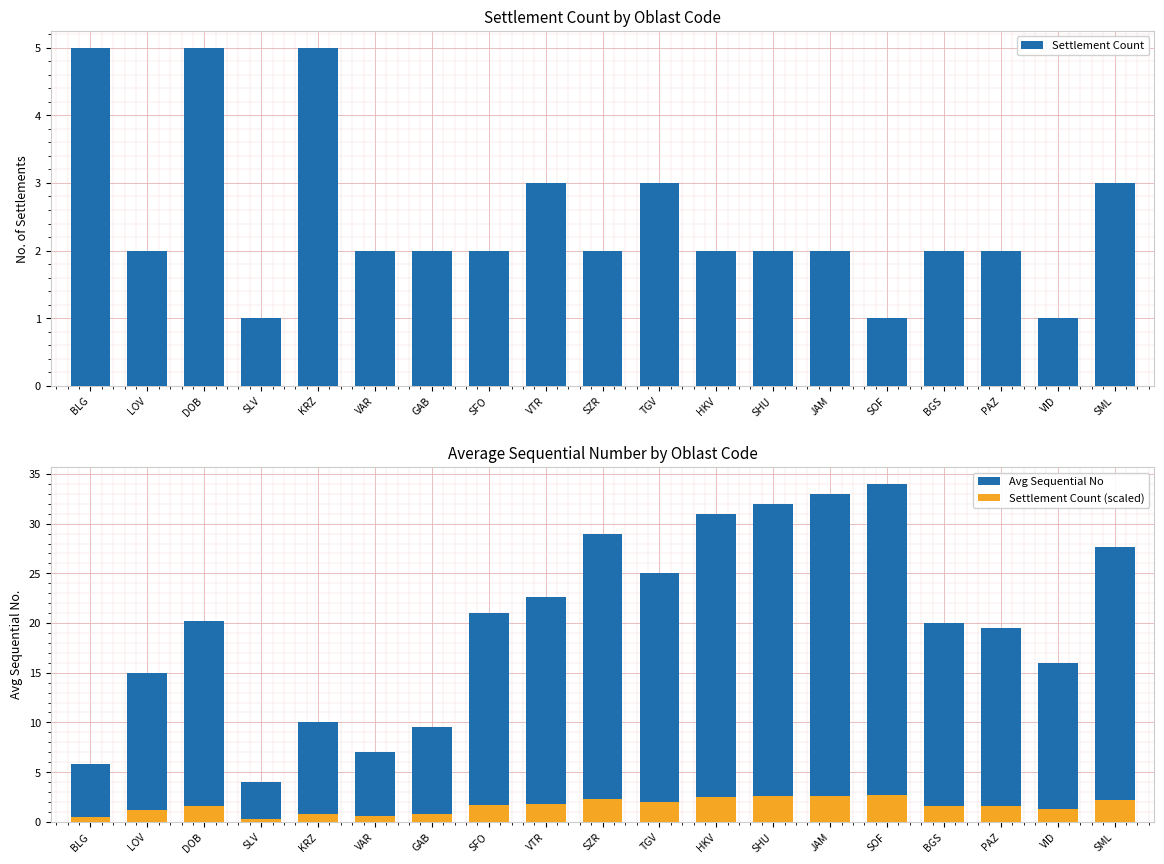

What is the difference between the maximum and minimum values in the Settlement Count series?

4